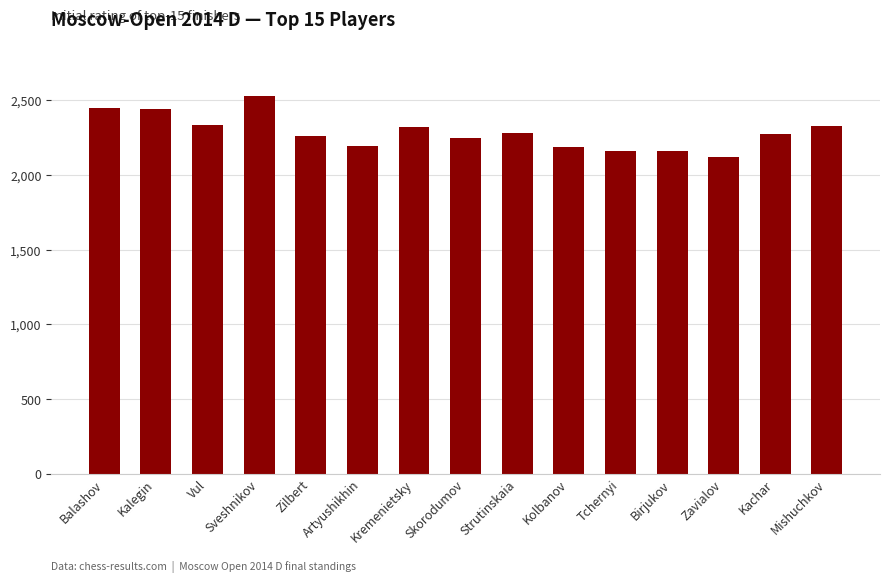

At which category does the chart reach its peak across all series?

Sveshnikov